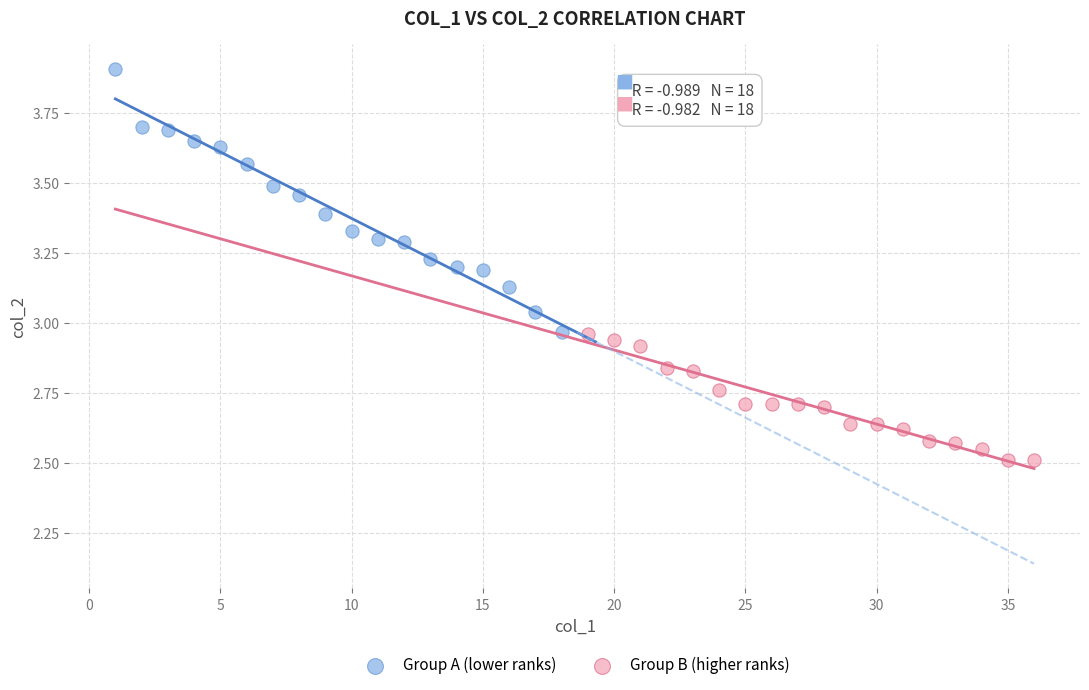

Which series has the widest spread of Y values?

Group A (lower ranks)